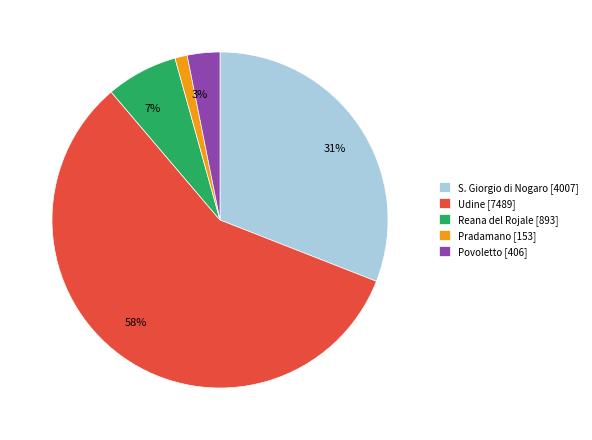

To the nearest percent, what is the average slice percentage?

20%